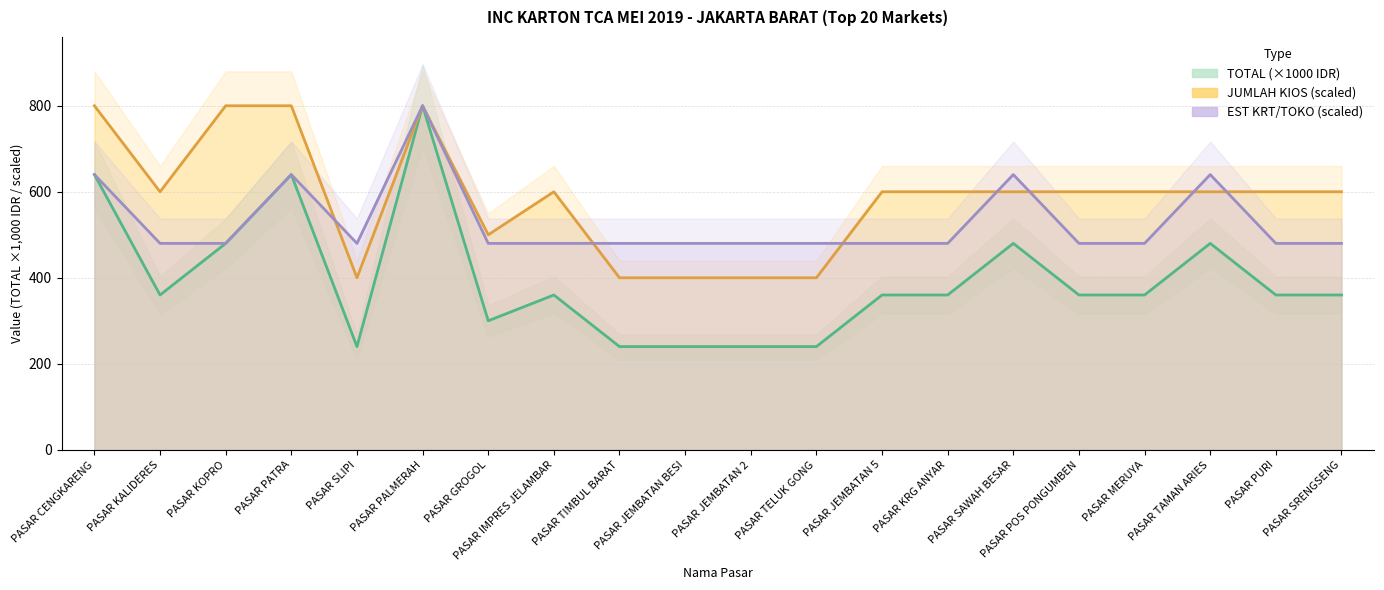

The EST KRT/TOKO (scaled) series shows 274 at PASAR TAMAN ARIES. True or false?

False